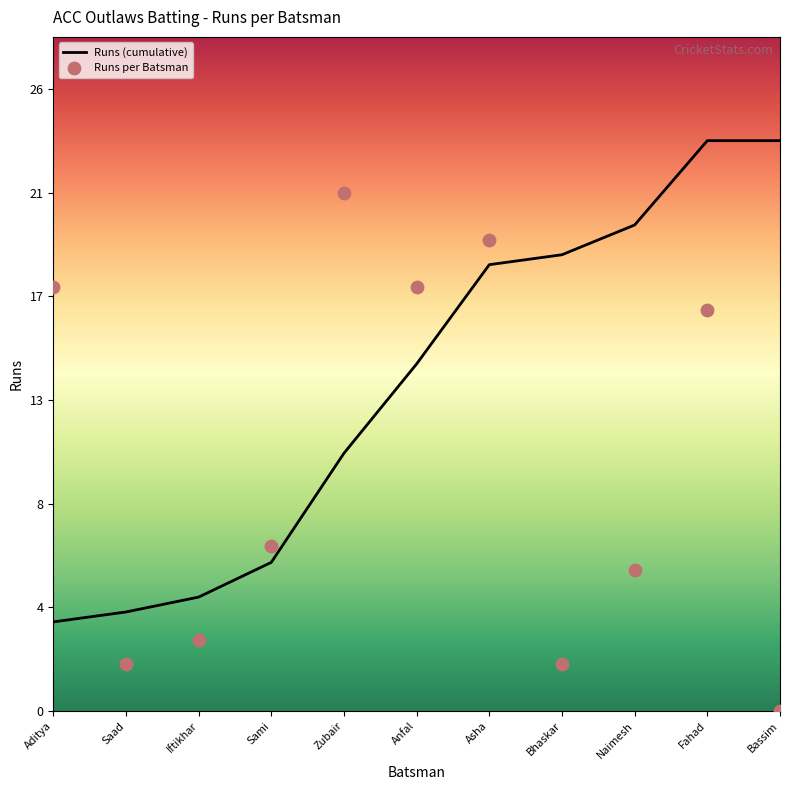

Which series reaches the minimum Y coordinate?

Runs per Batsman